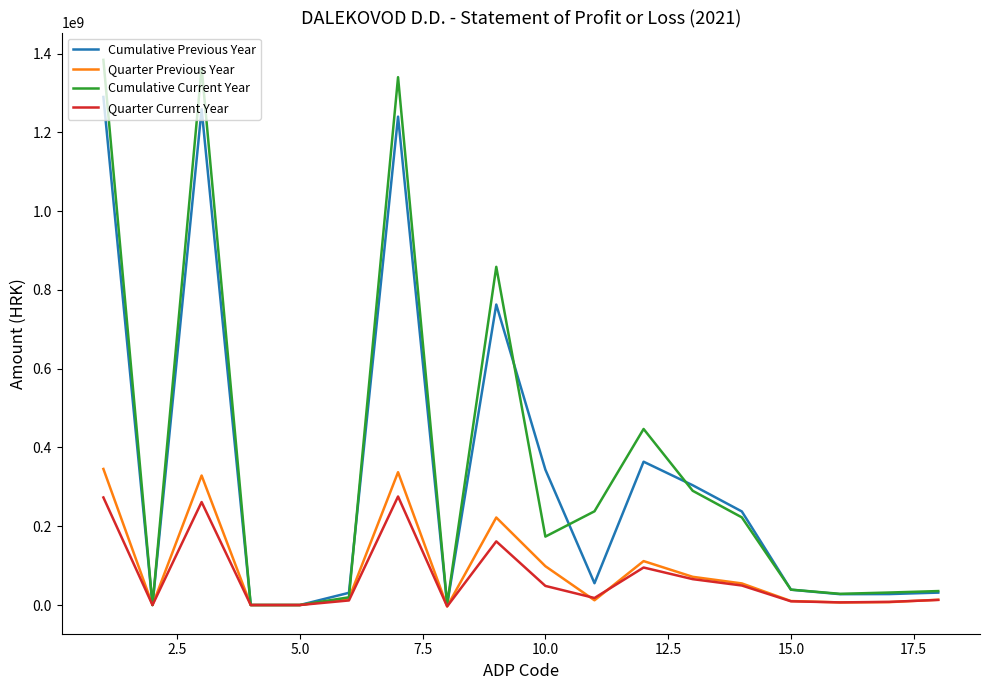

List the series in order of their peak value, highest first.

Cumulative Current Year, Cumulative Previous Year, Quarter Previous Year, Quarter Current Year